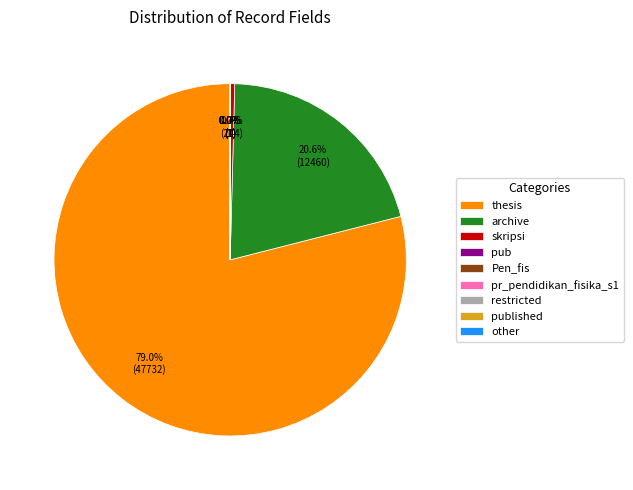

Which category has the biggest portion of the pie?

thesis